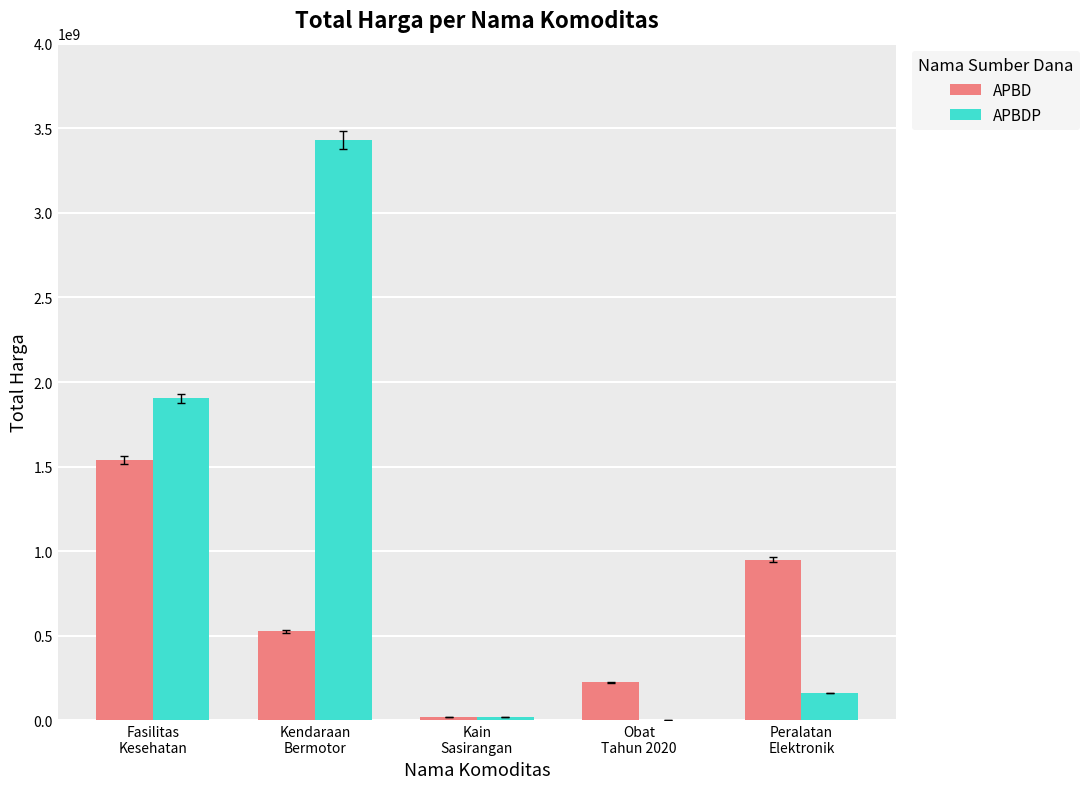

At which category is the sum across all series the highest?

Kendaraan
Bermotor